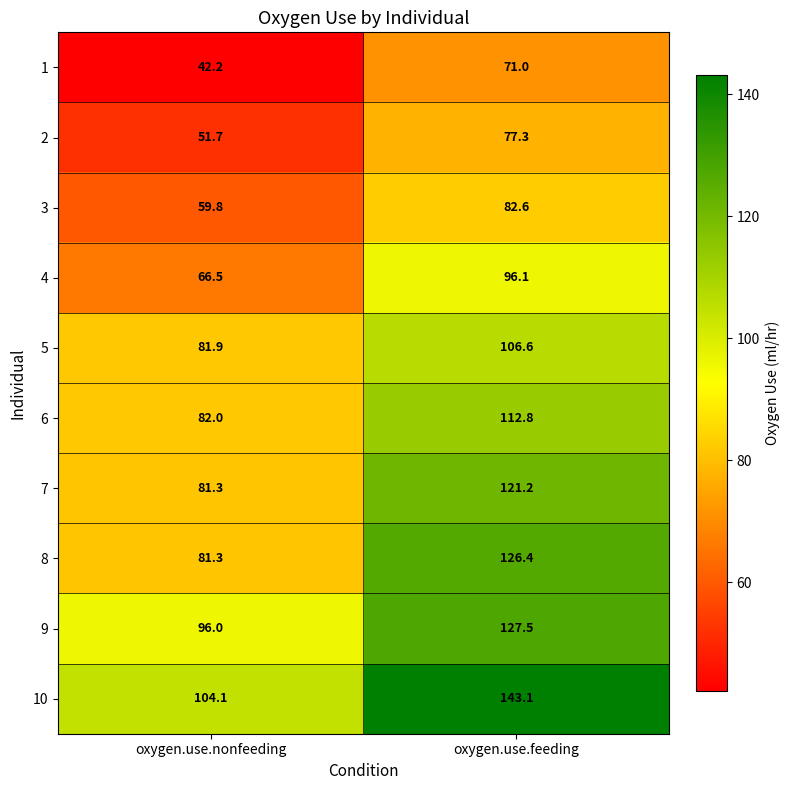

Which label corresponds to the smallest value in the chart?

oxygen.use.nonfeeding